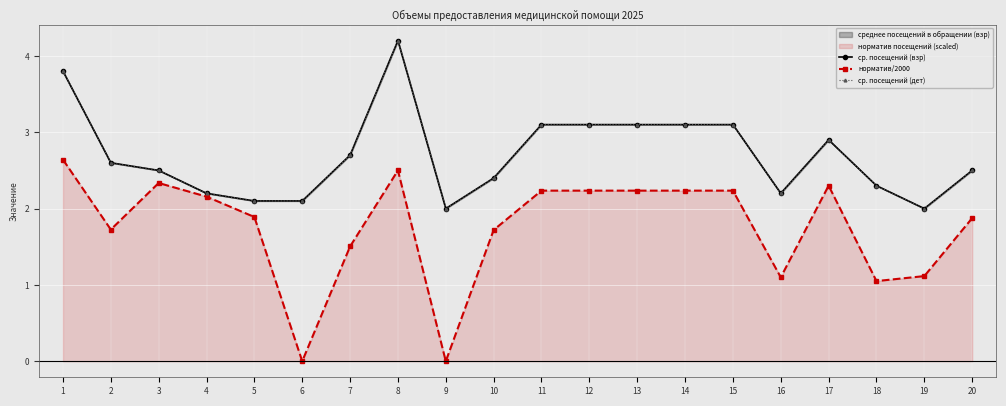

True or false: ср. посещений (дет) and ср. посещений (взр) intersect in this chart.

False